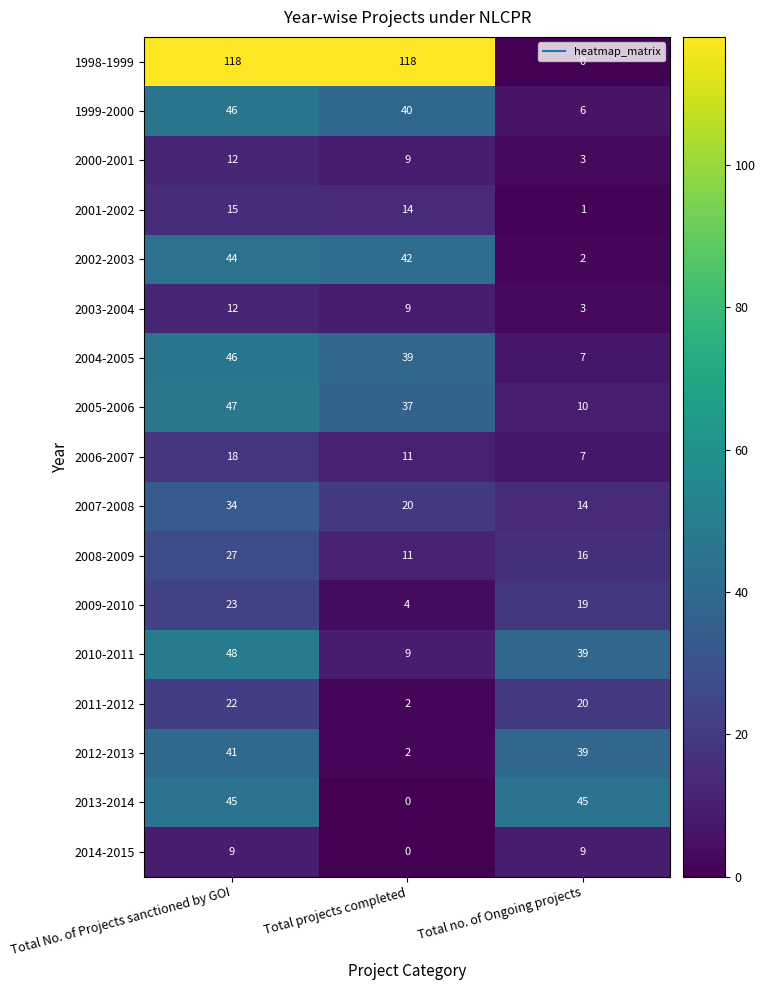

What is the difference between the maximum and minimum values in the 1998-1999 series?

118